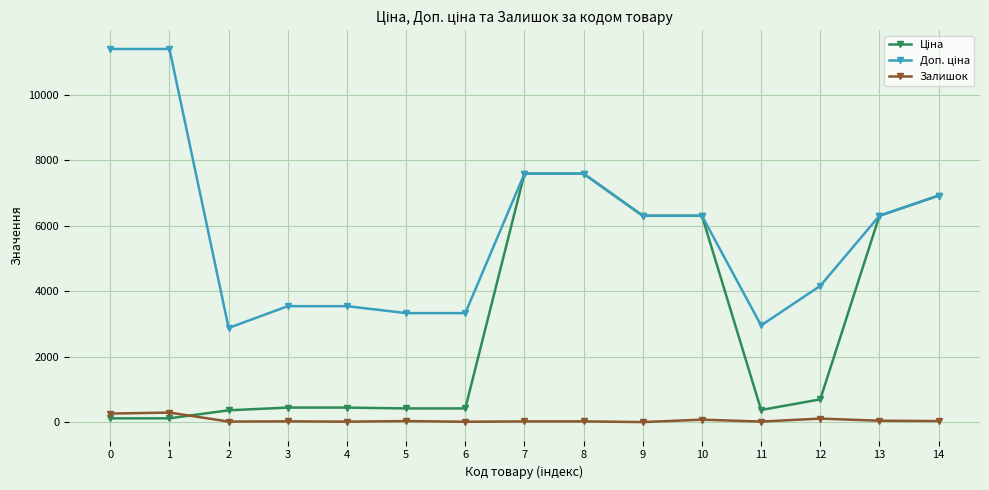

What is the greatest value displayed?

11410.0